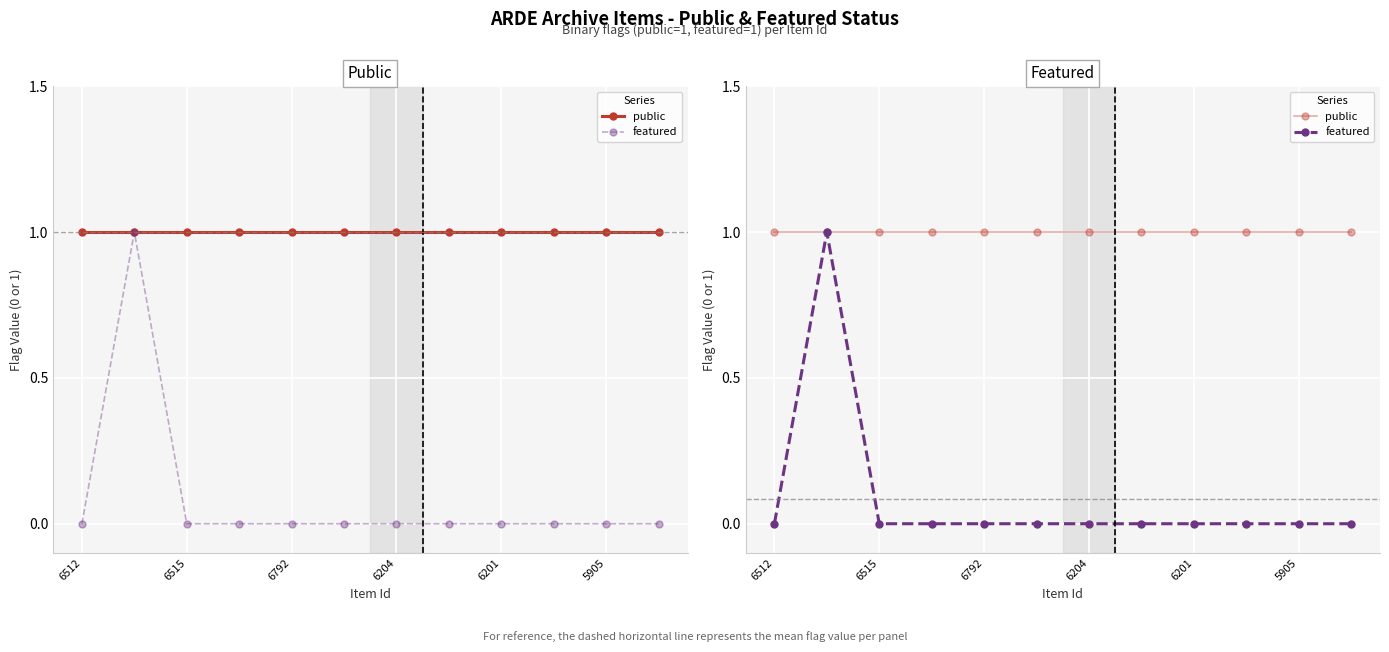

Which series has the widest spread of values?

featured